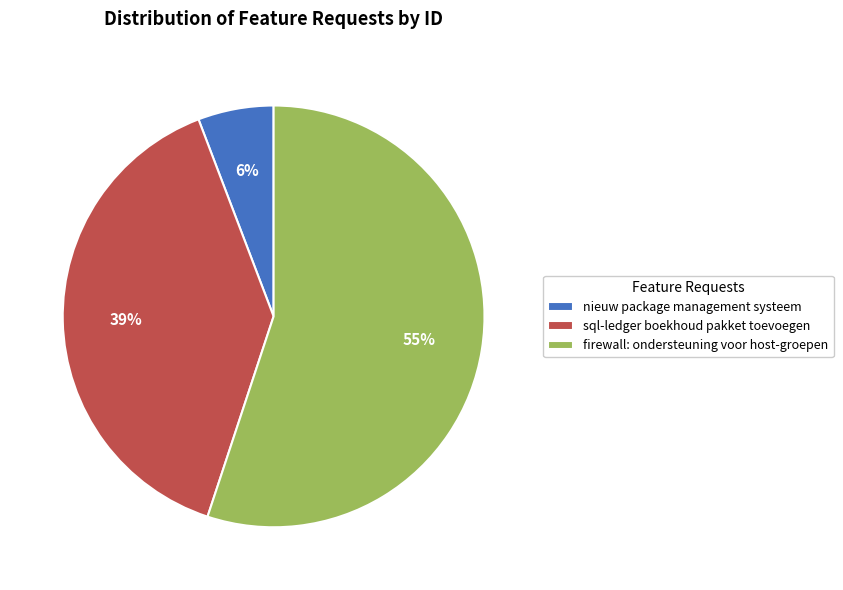

To the nearest percent, what is the combined percentage of nieuw package management systeem and firewall: ondersteuning voor host-groepen?

61%